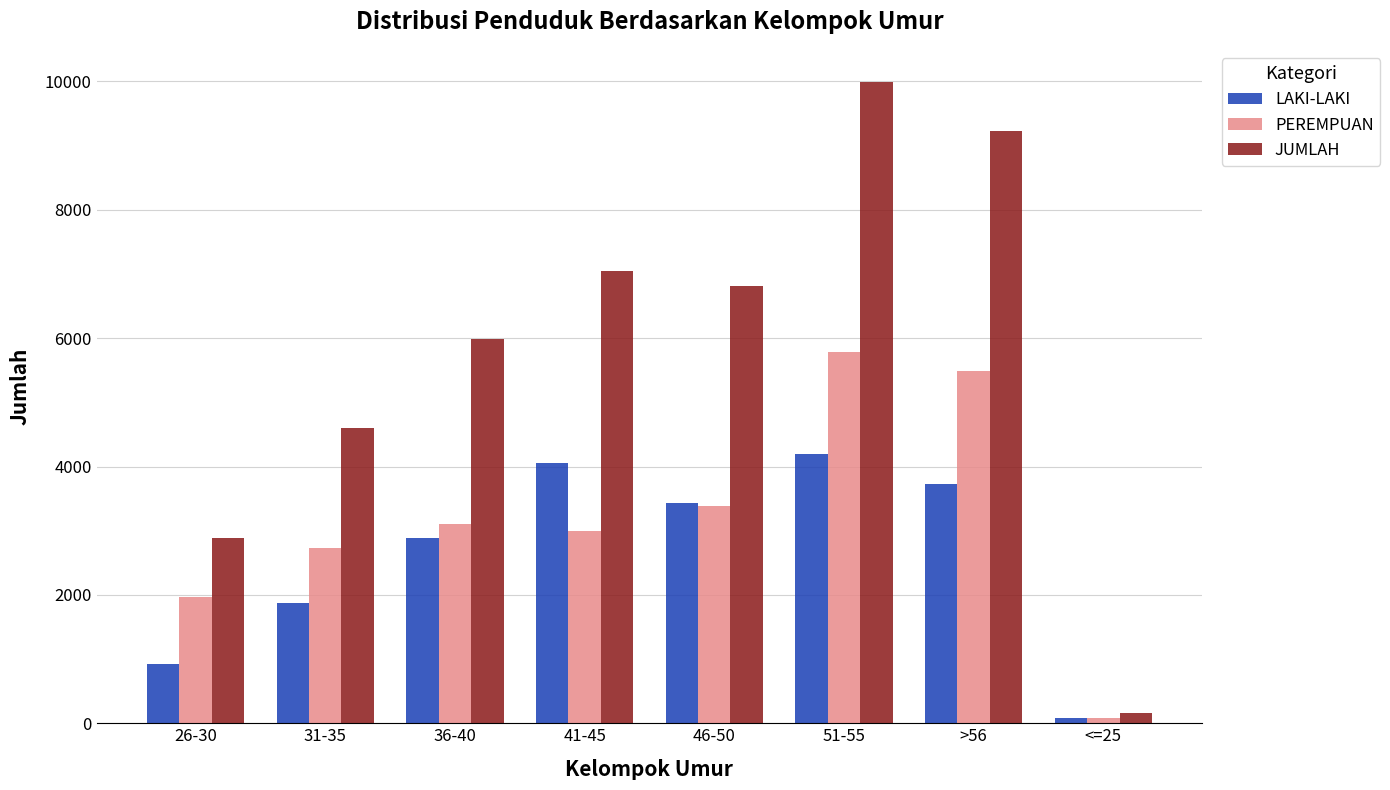

What is the difference between the PEREMPUAN values at >56 and 36-40?

2389